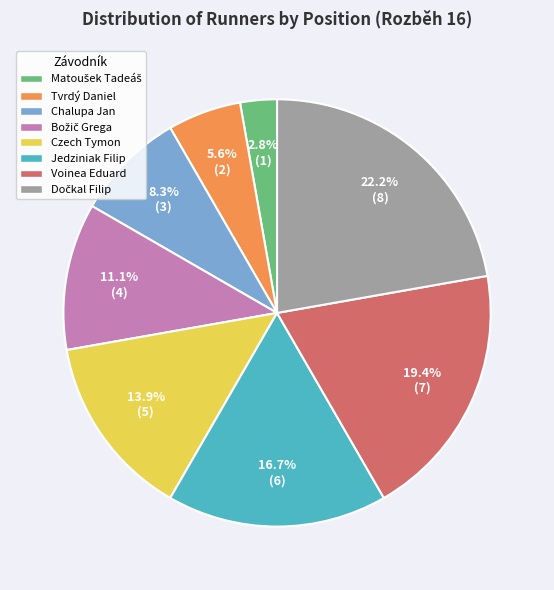

Does Jedziniak Filip account for over 50% of the chart?

No